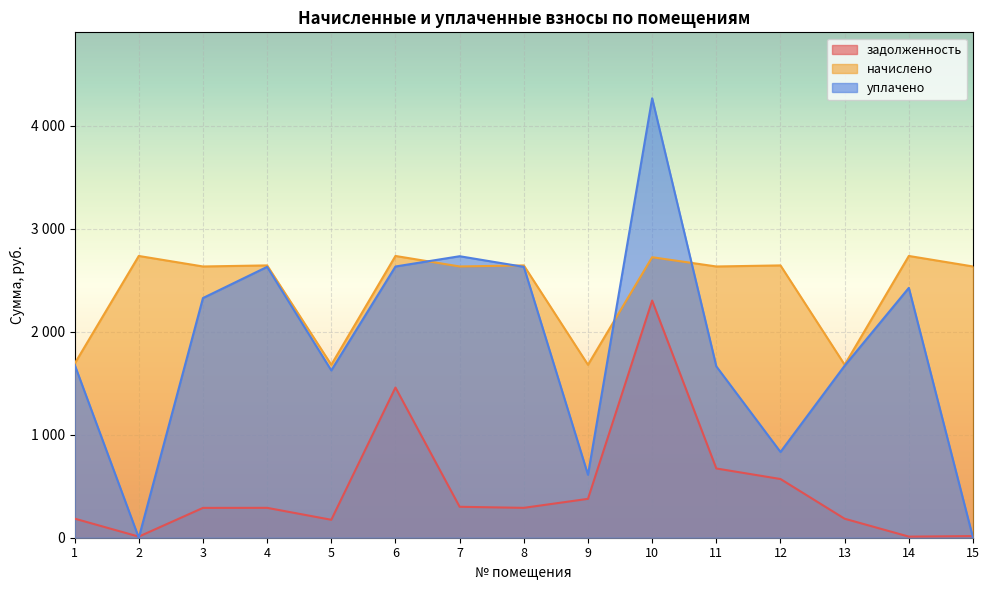

How many values in уплачено are above zero?

13